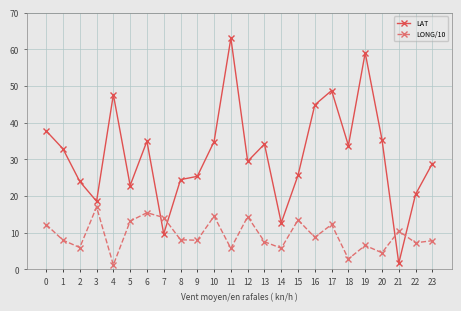

Is this an area chart (filled region under the line)?

No